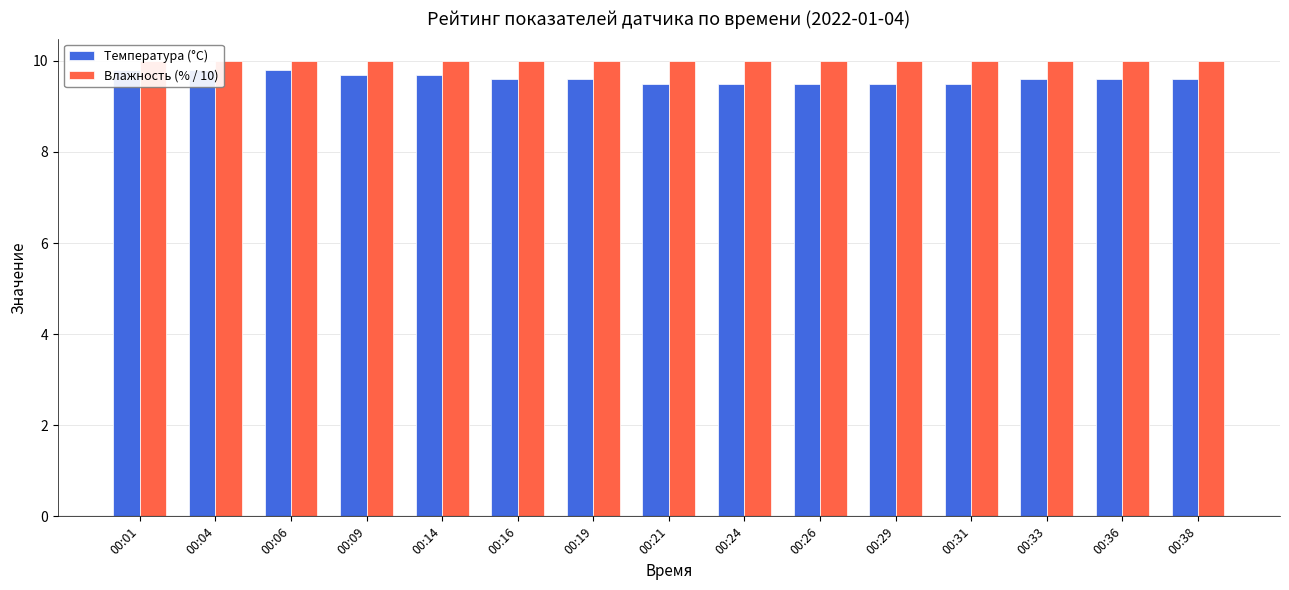

Is the value of Влажность (% / 10) at 00:04 greater than the value of Температура (°C) at 00:09?

Yes